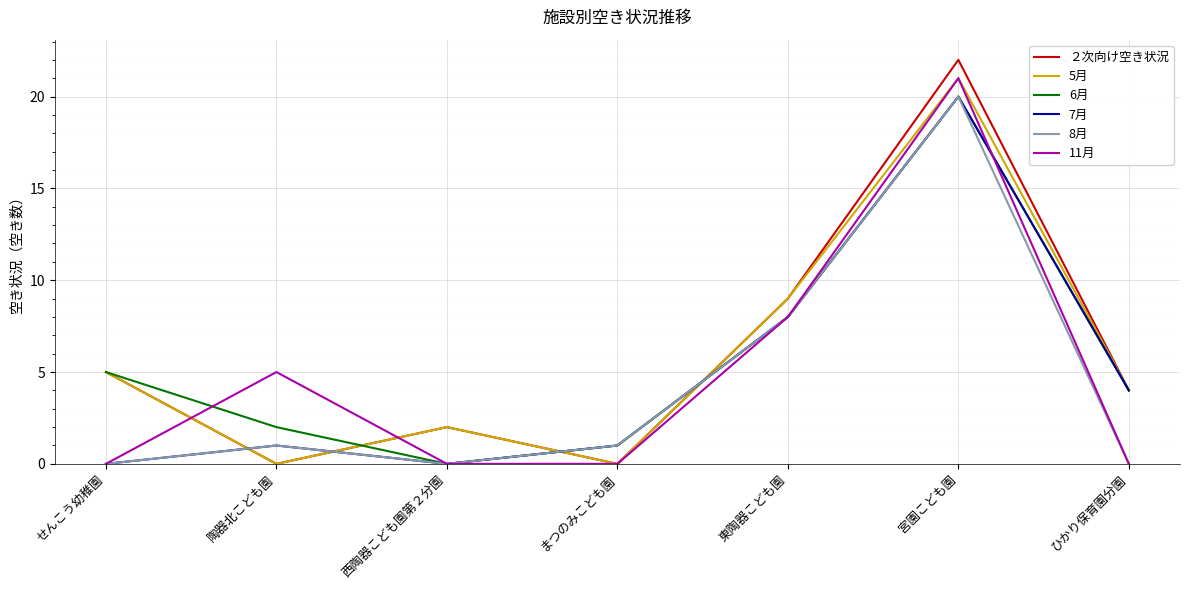

What position from the left is 陶器北こども園?

2